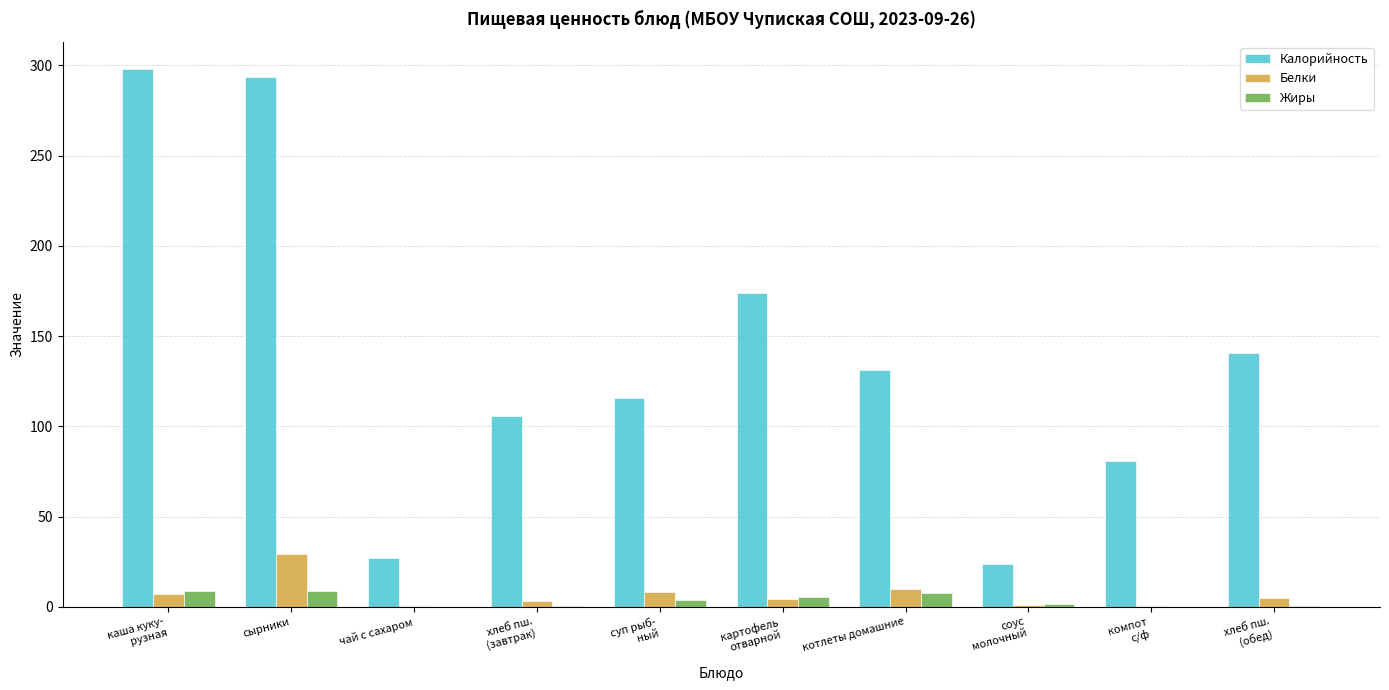

What is the sum of all Калорийность values?

1390.0